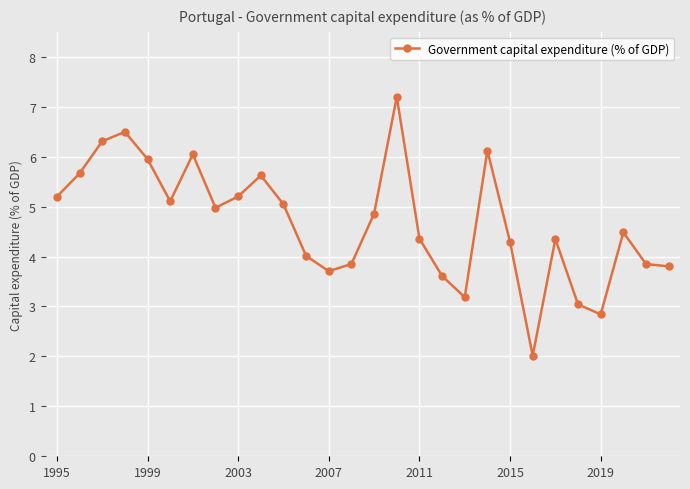

True or false: there are more than 2 points higher than both neighbors.

True